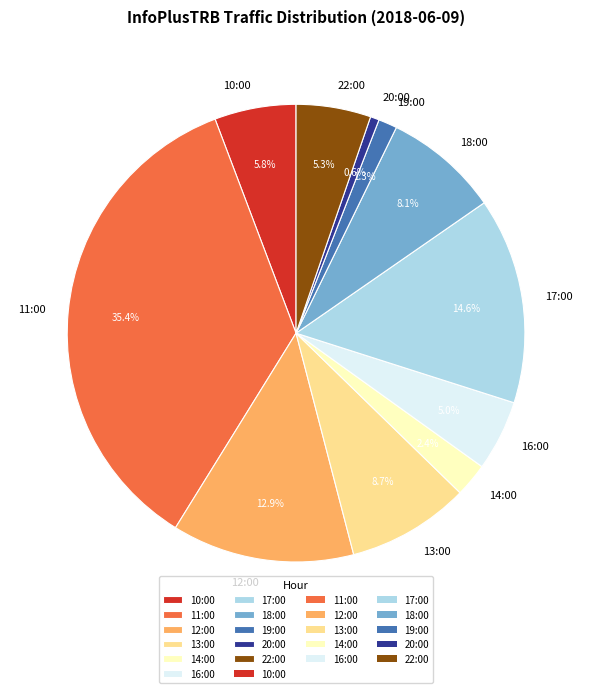

To the nearest percent, what percentage of the pie is 14:00?

2%